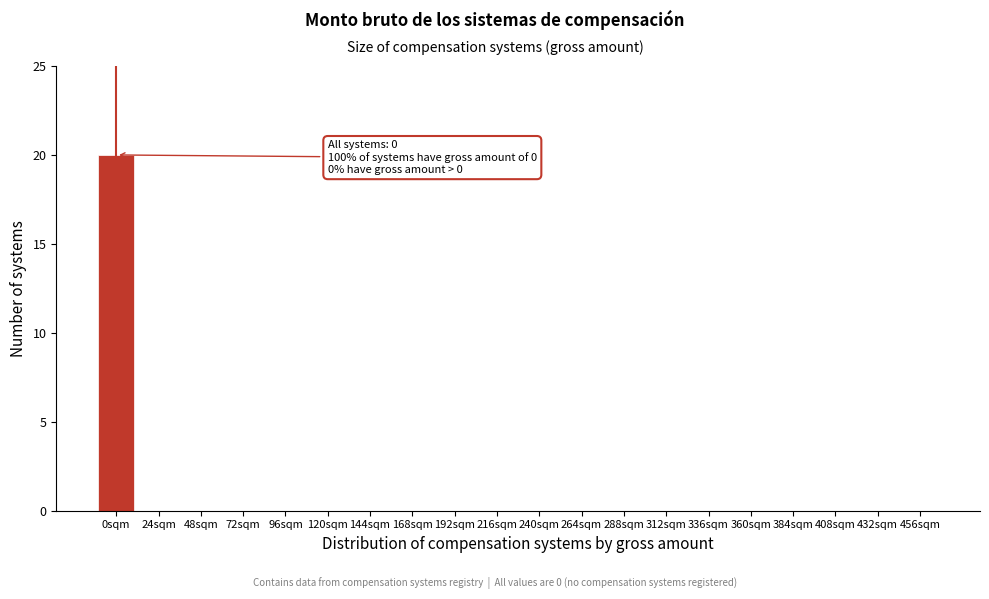

Reading left to right, list all the values displayed in this chart.

0sqm=20	24sqm=0	48sqm=0	72sqm=0	96sqm=0	120sqm=0	144sqm=0	168sqm=0	192sqm=0	216sqm=0	240sqm=0	264sqm=0	288sqm=0	312sqm=0	336sqm=0	360sqm=0	384sqm=0	408sqm=0	432sqm=0	456sqm=0